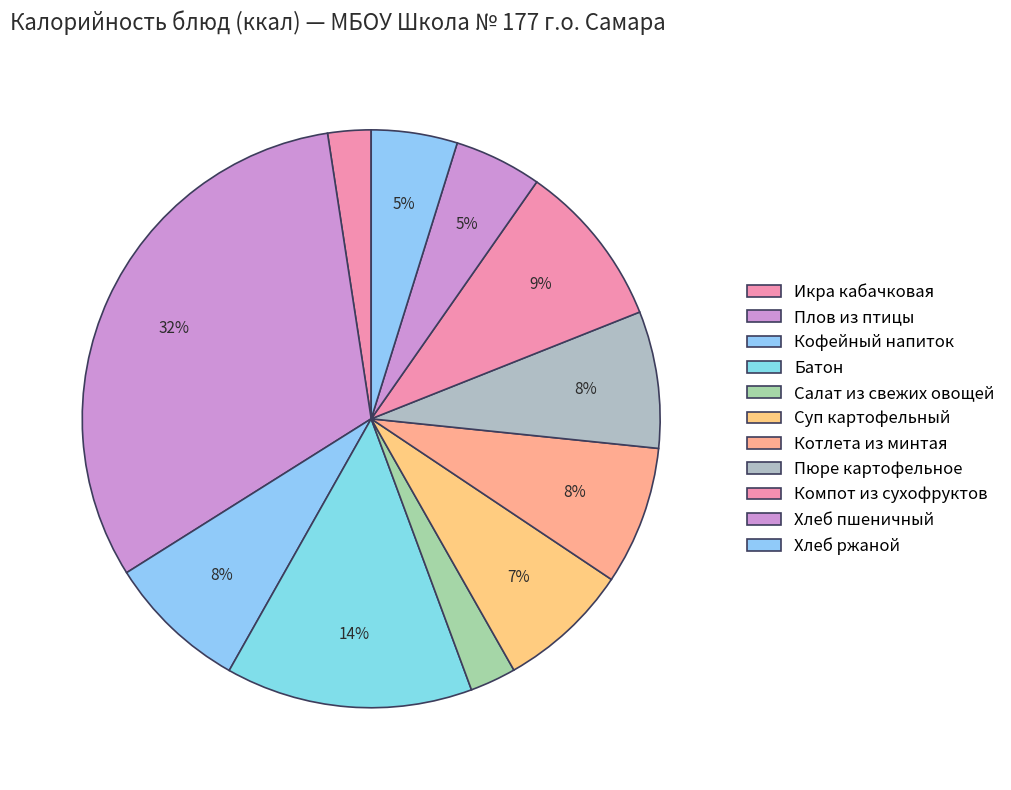

How many slices are in this pie chart?

11